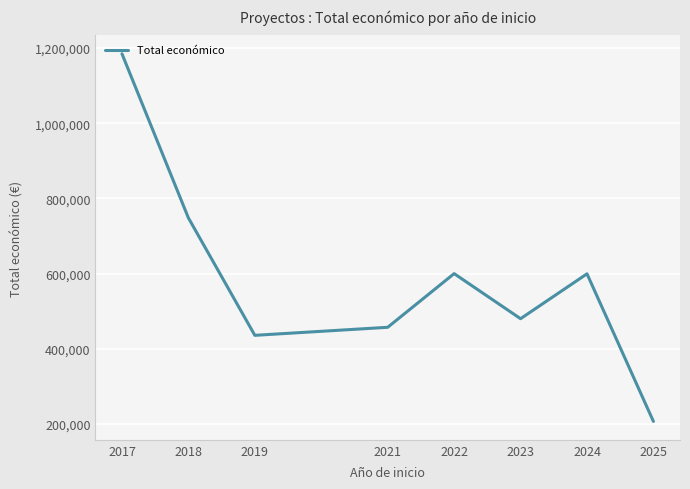

Read the value at 2018.

747975.6